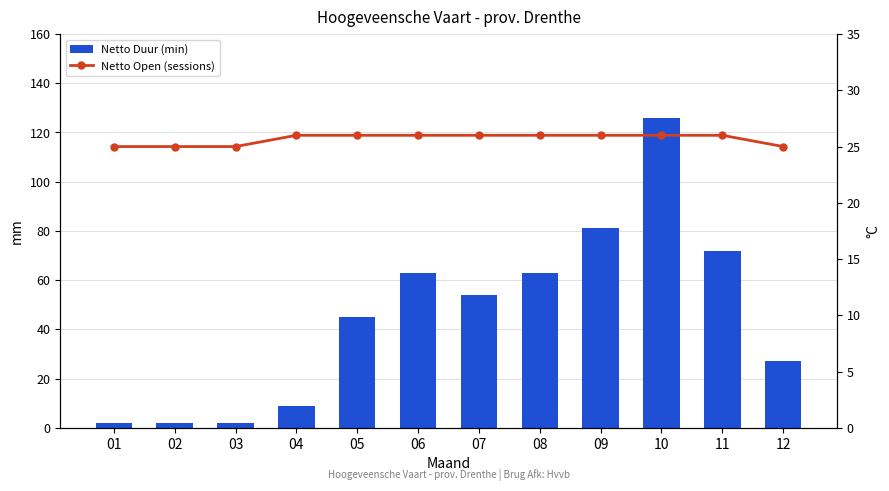

At which category does the chart reach its minimum across all series?

01